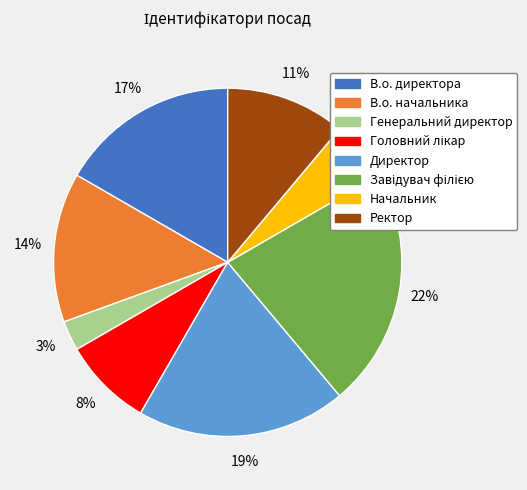

Which category has the smallest portion of the pie?

Генеральний директор